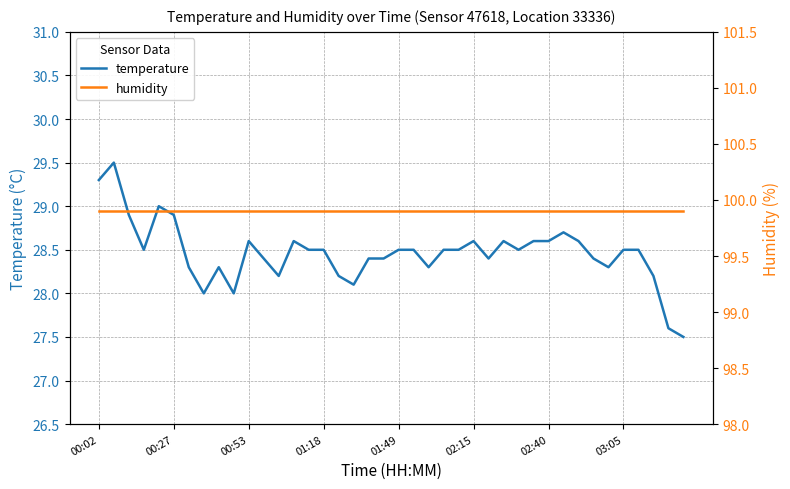

What is the highest value of the temperature series?

29.5